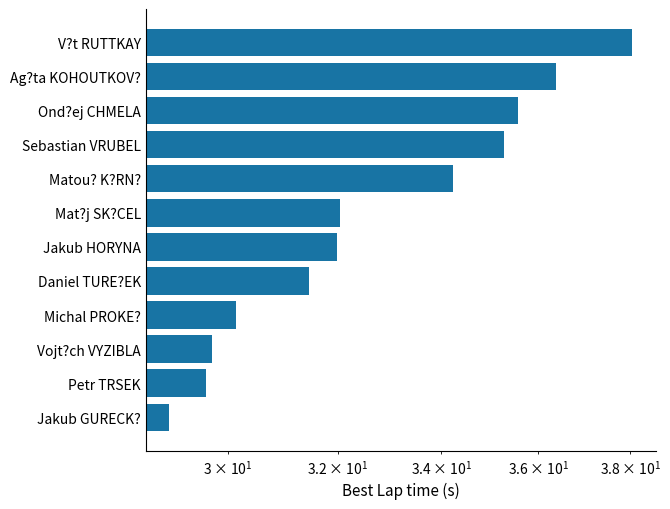

How many bars are there in total?

12